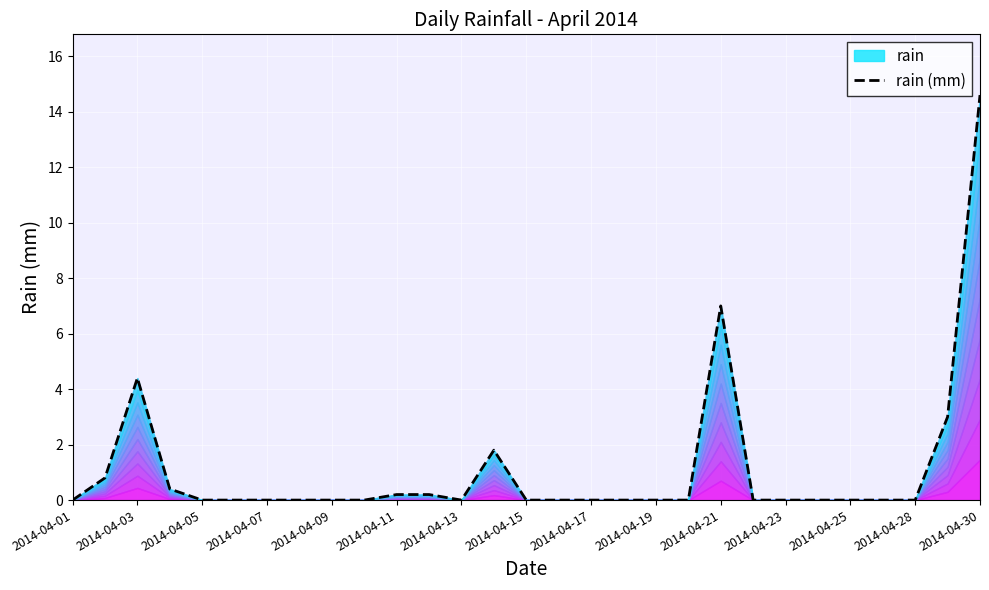

How many values are above zero?

9